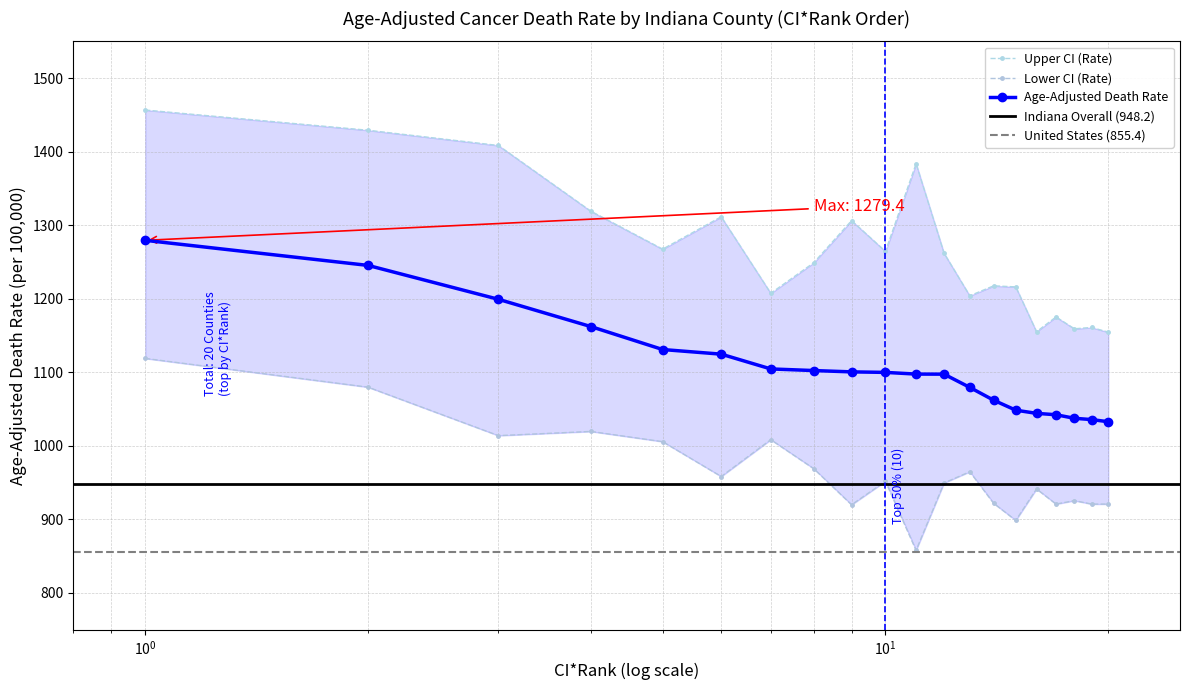

What is the value of the Age-Adjusted Death Rate point at the 20th from the left?

1032.7